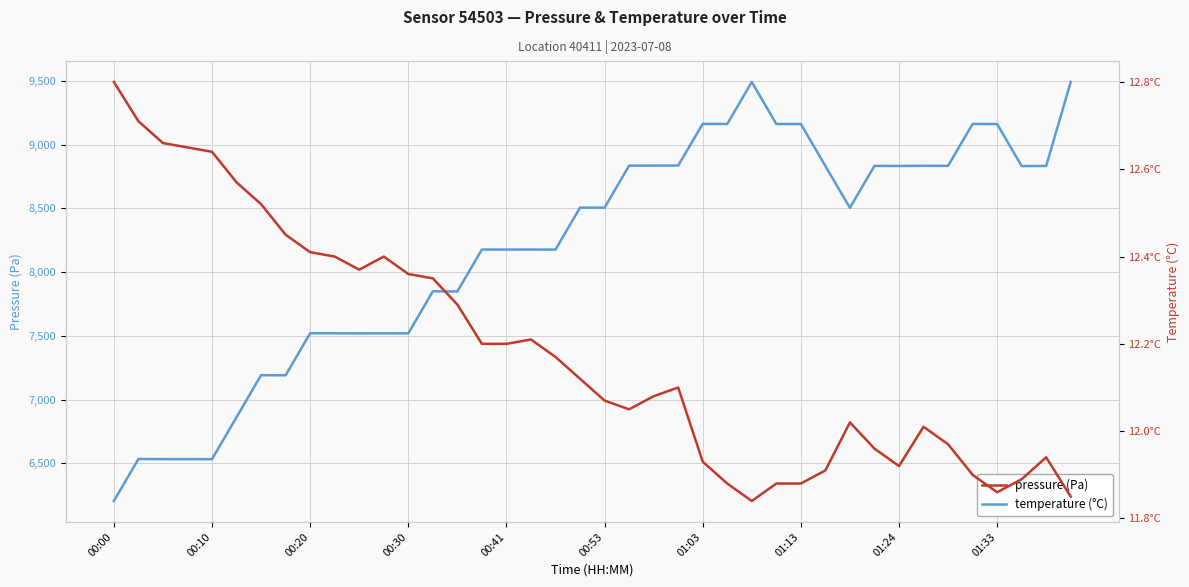

At how many categories does at least one series exceed 9056?

8